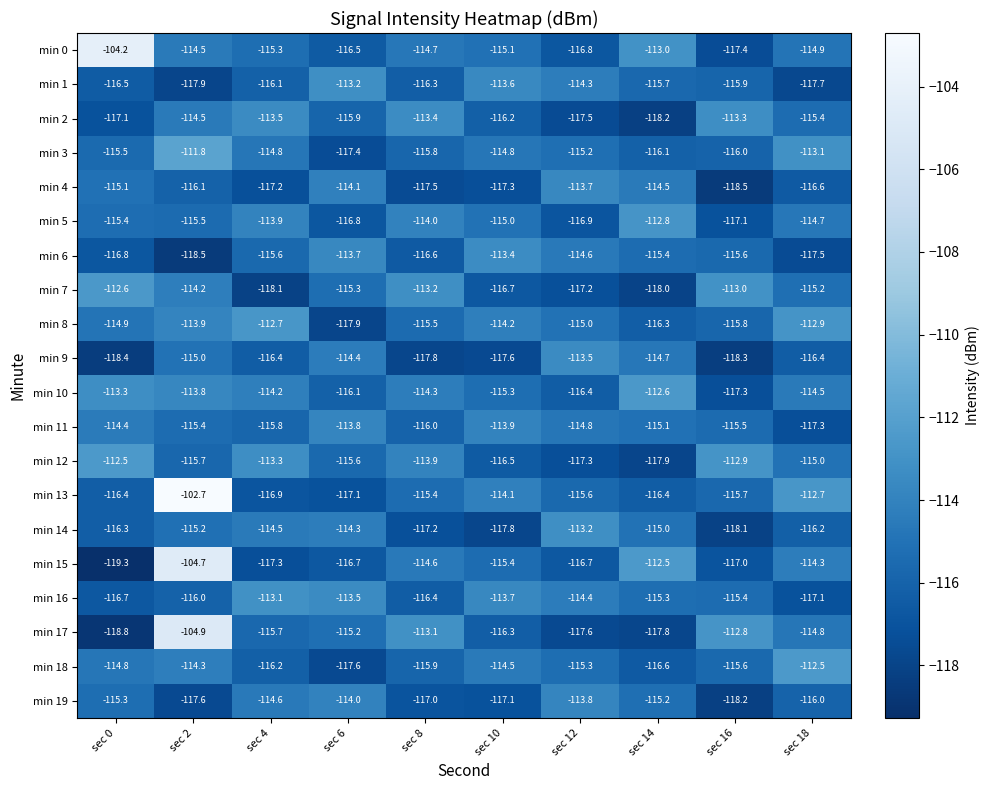

Which series has the largest range (max minus min)?

min 15